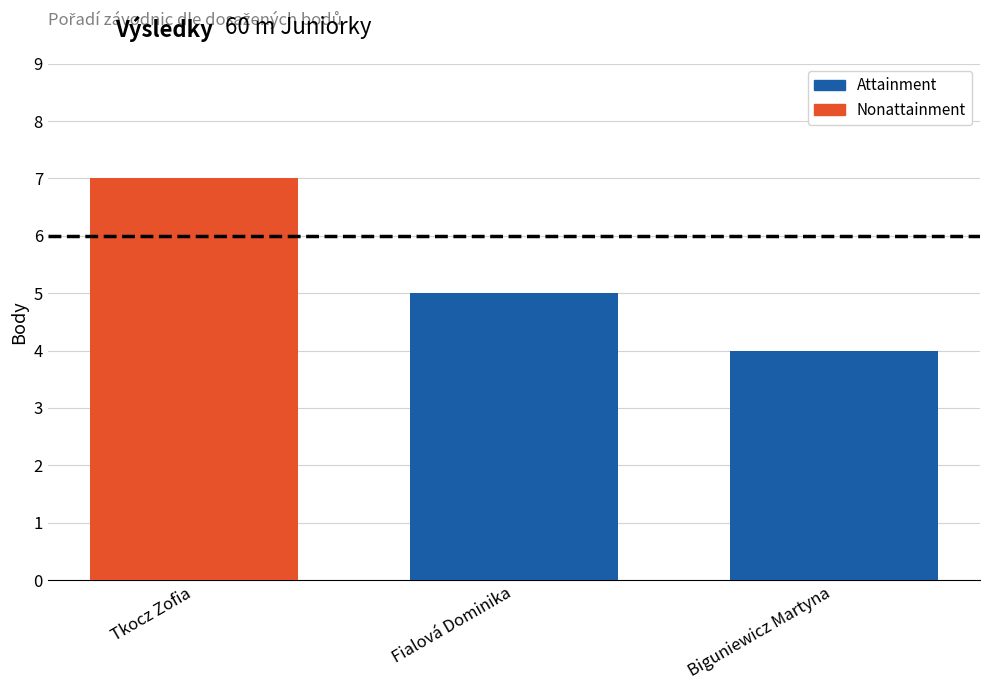

Reading left to right, extract all data points from this chart.

7	5	4